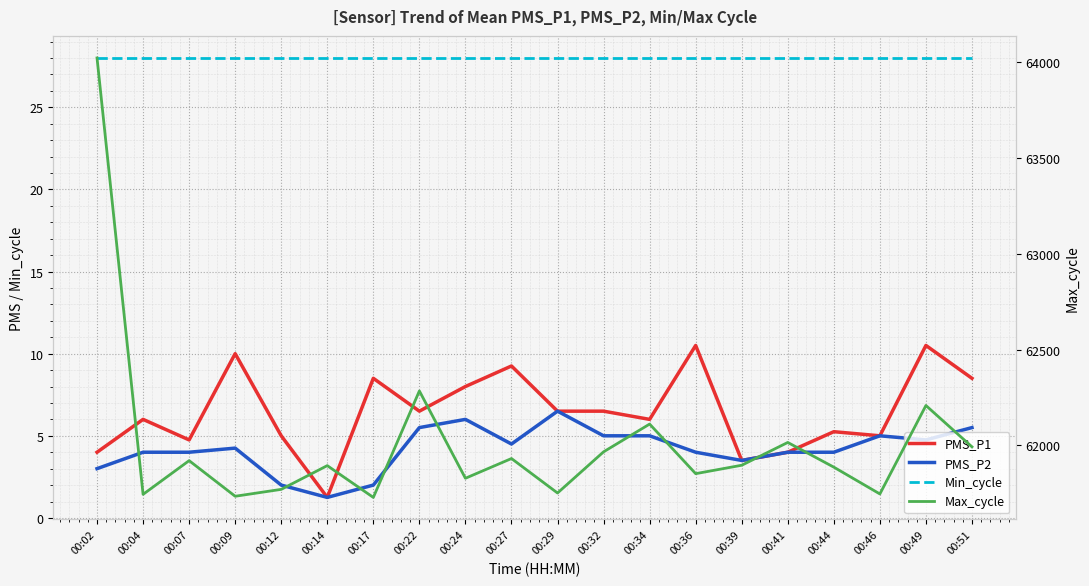

How many data points does each series have?

20